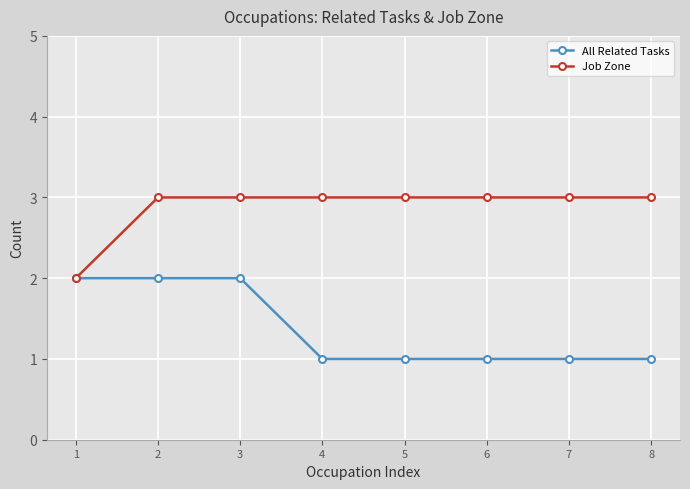

Is it true that All Related Tasks equals 2 at 1?

True